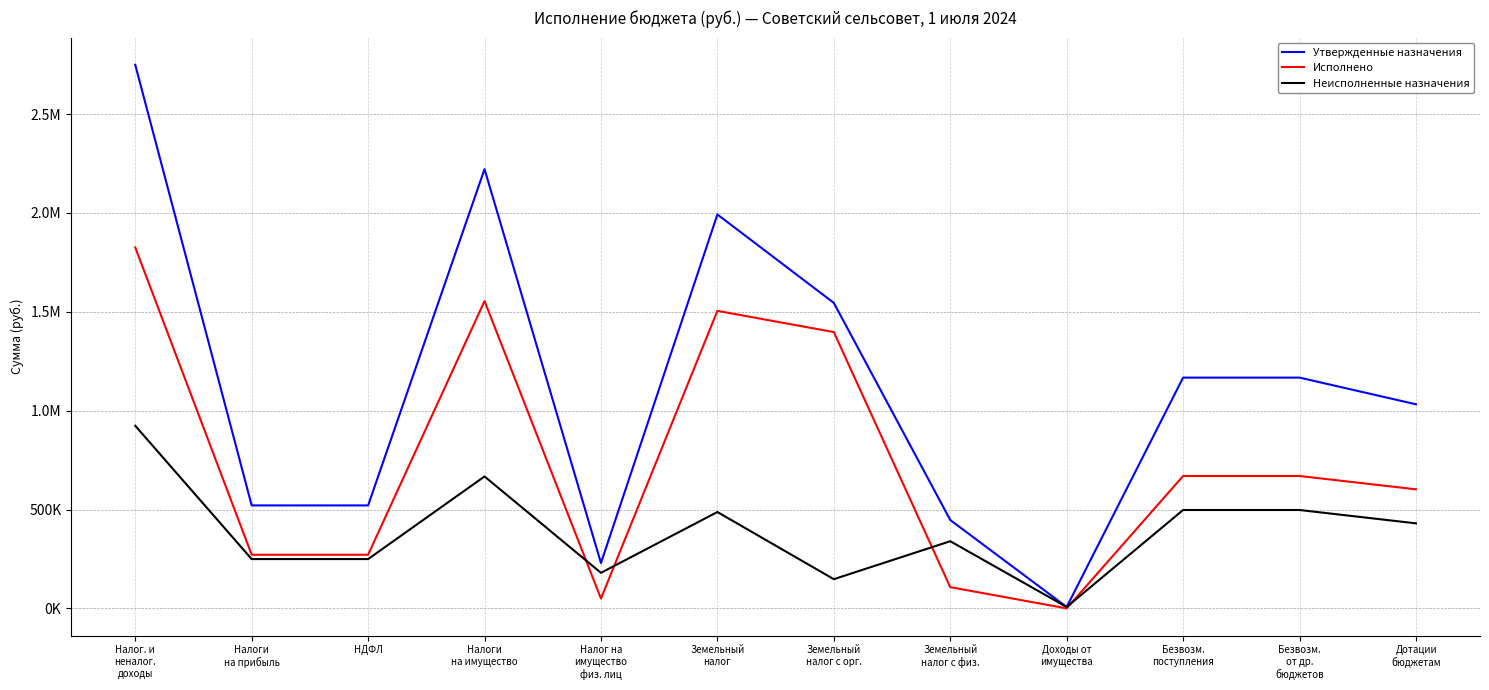

What are all the series names shown in the legend?

Утвержденные назначения, Исполнено, Неисполненные назначения